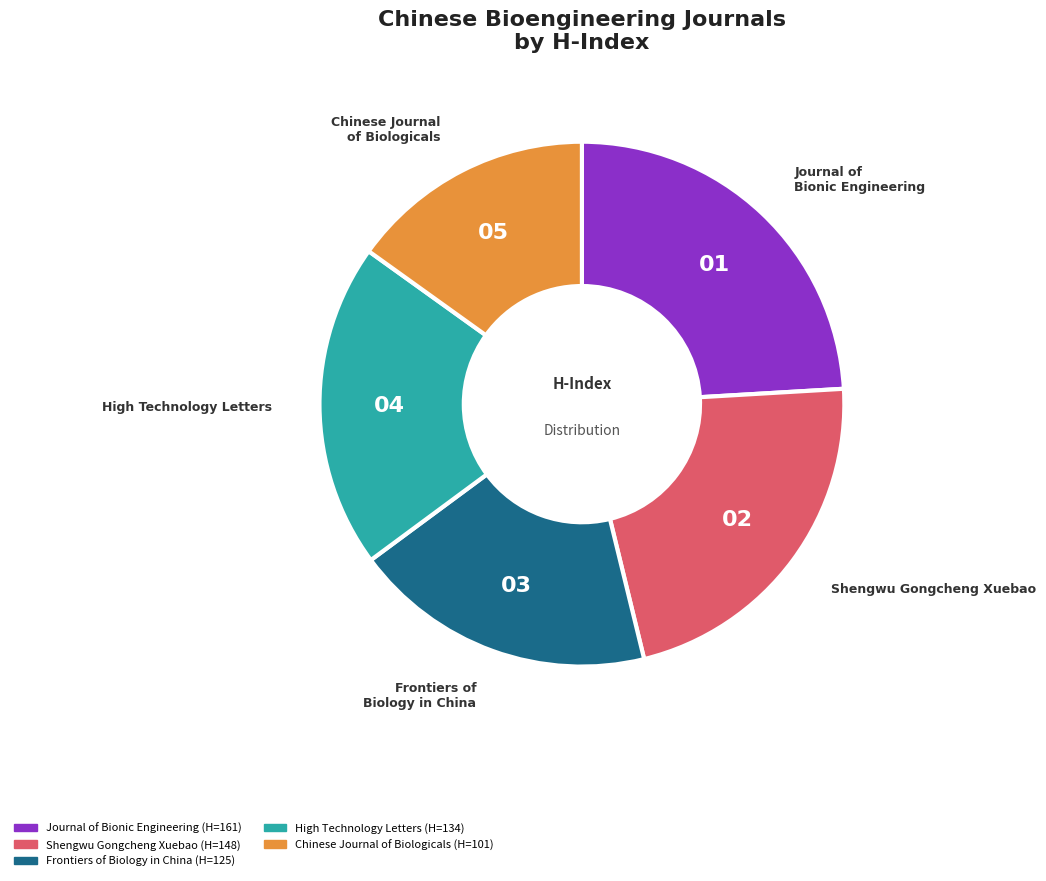

Rank the categories by value from highest to lowest.

Journal of Bionic Engineering, Shengwu Gongcheng Xuebao, High Technology Letters, Frontiers of Biology in China, Chinese Journal of Biologicals